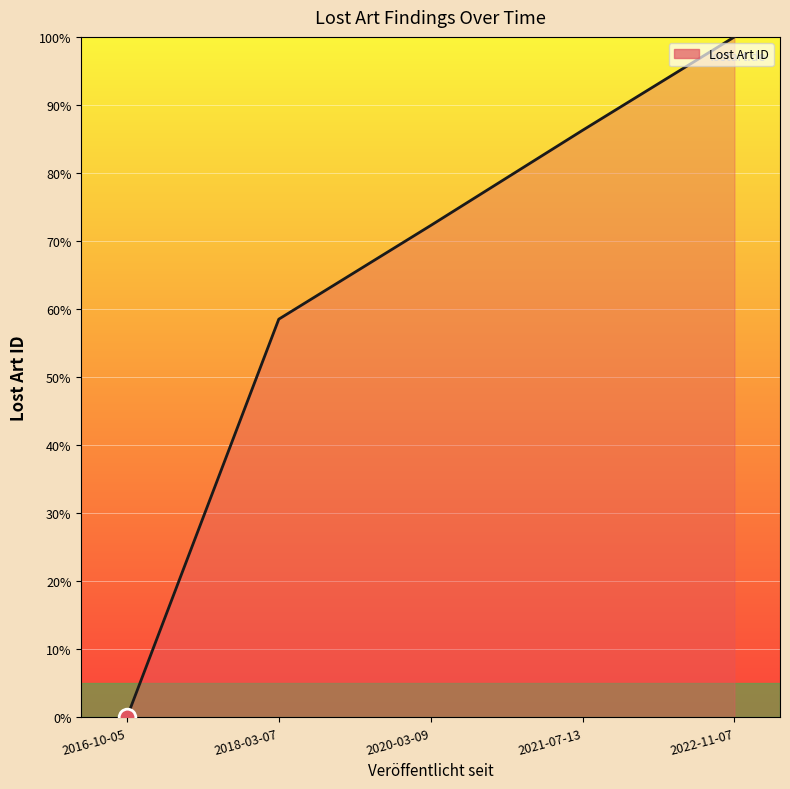

What is the average value?

63.4